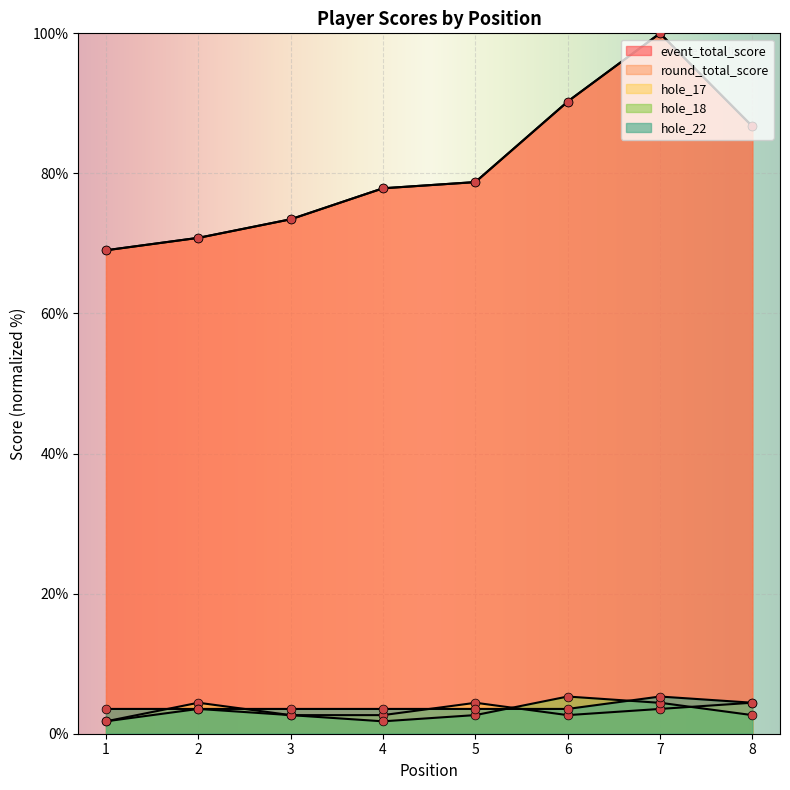

What are all the series names shown in the legend?

event_total_score, round_total_score, hole_17, hole_18, hole_22